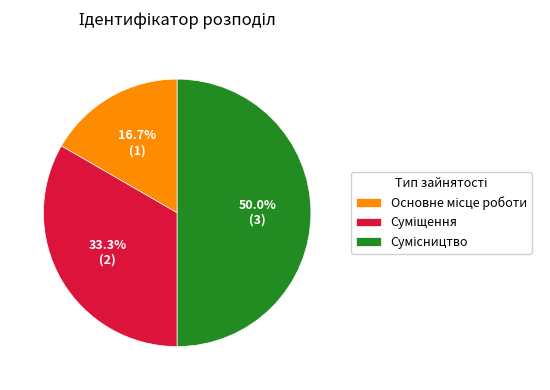

What percentage is the Основне місце роботи slice, to the nearest percent?

17%